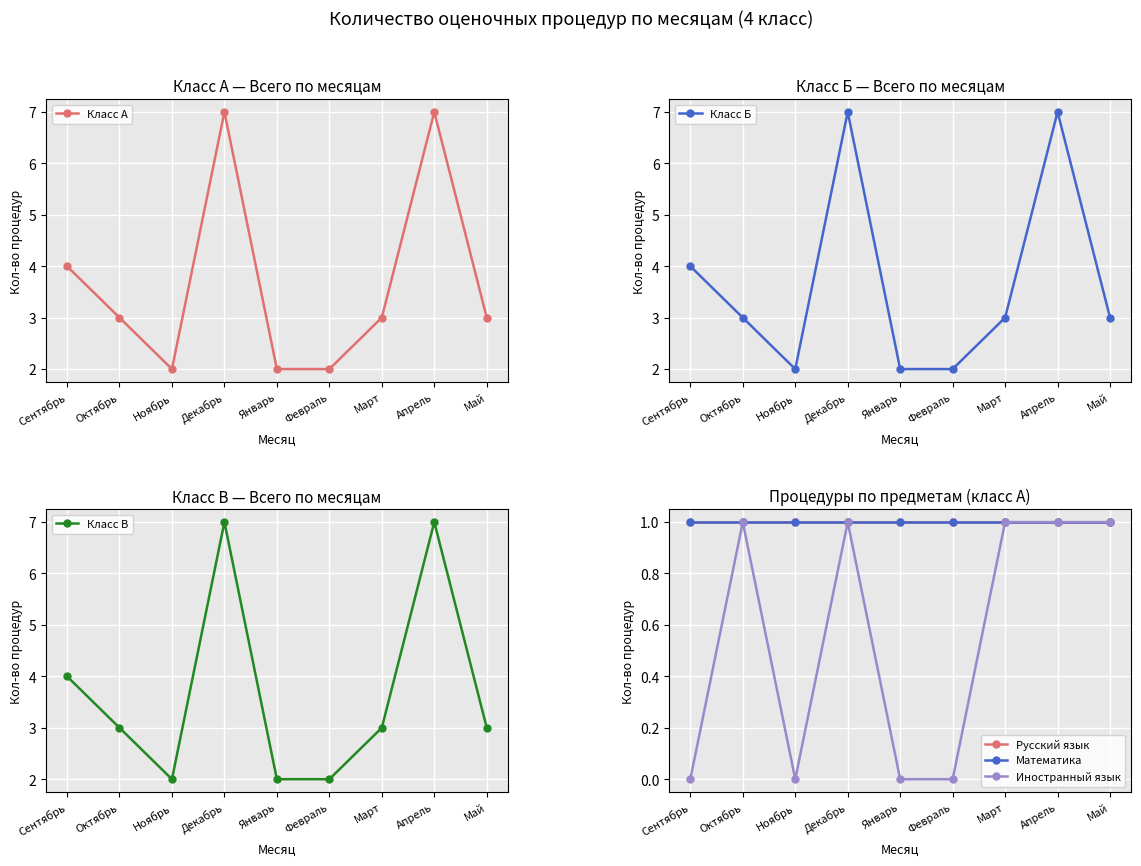

Reading left to right, list all the values displayed in this chart.

Класс А: Сентябрь=4	Октябрь=3	Ноябрь=2	Декабрь=7	Январь=2	Февраль=2	Март=3	Апрель=7	Май=3
Класс Б: Сентябрь=4	Октябрь=3	Ноябрь=2	Декабрь=7	Январь=2	Февраль=2	Март=3	Апрель=7	Май=3
Класс В: Сентябрь=4	Октябрь=3	Ноябрь=2	Декабрь=7	Январь=2	Февраль=2	Март=3	Апрель=7	Май=3
Русский язык: Сентябрь=1	Октябрь=1	Ноябрь=1	Декабрь=1	Январь=1	Февраль=1	Март=1	Апрель=1	Май=1
Математика: Сентябрь=1	Октябрь=1	Ноябрь=1	Декабрь=1	Январь=1	Февраль=1	Март=1	Апрель=1	Май=1
Иностранный язык: Сентябрь=0	Октябрь=1	Ноябрь=0	Декабрь=1	Январь=0	Февраль=0	Март=1	Апрель=1	Май=1